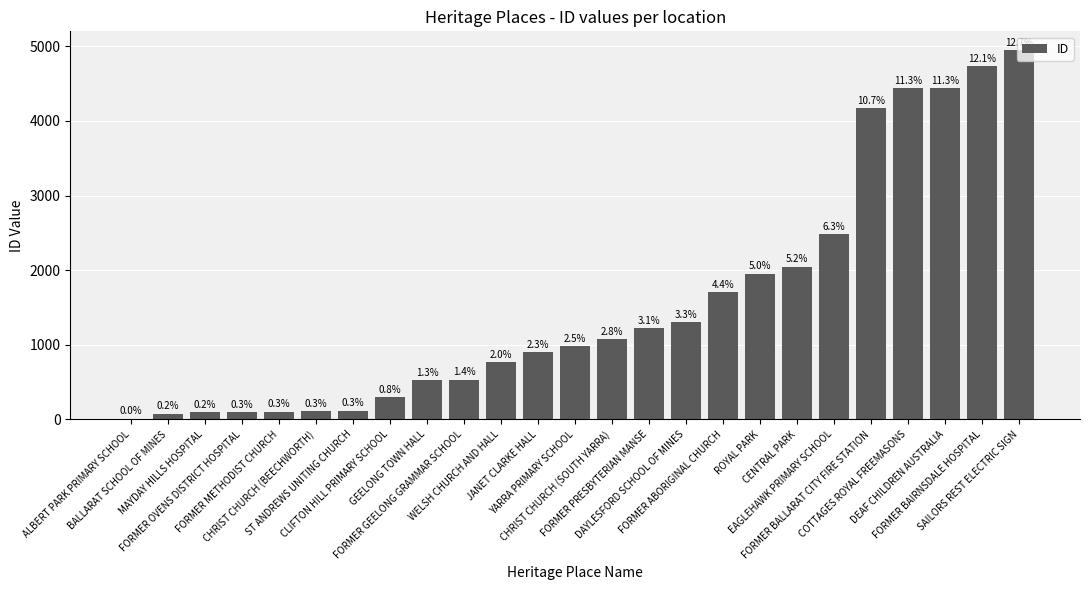

How many bars are there in total?

25